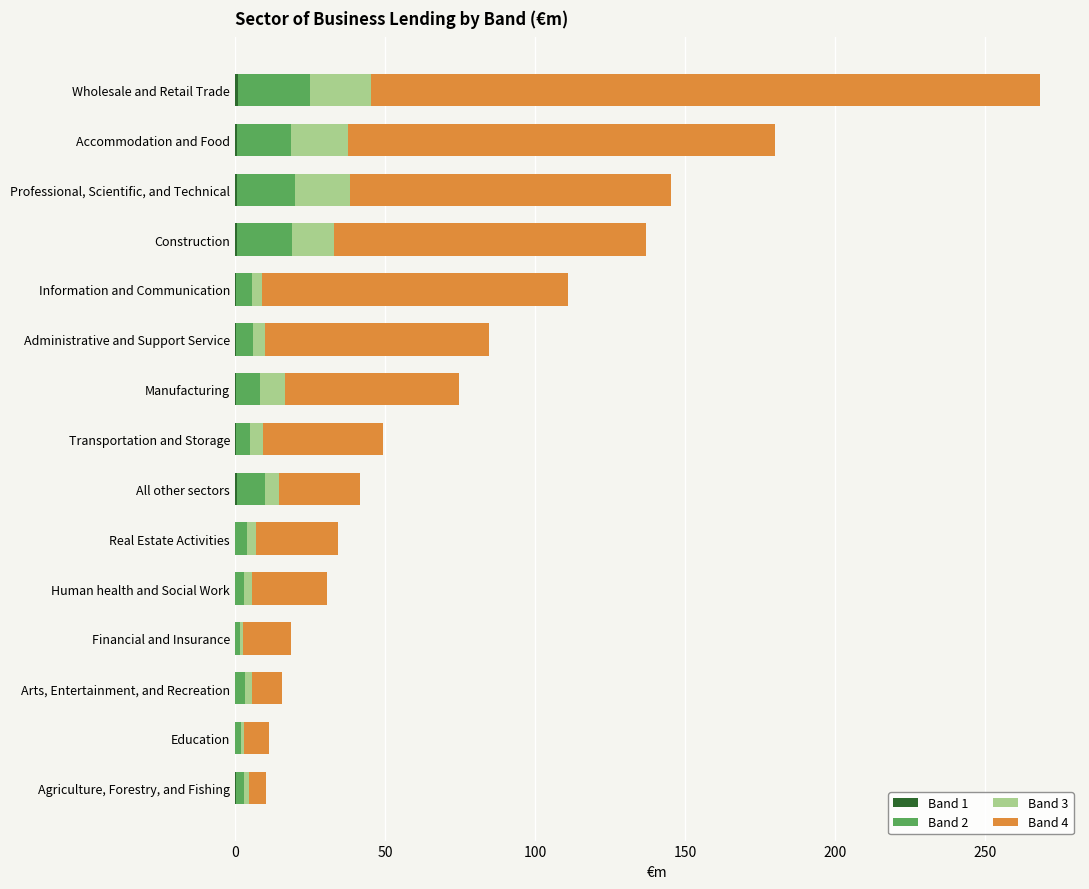

At which category is the sum across all series the highest?

Wholesale and Retail Trade